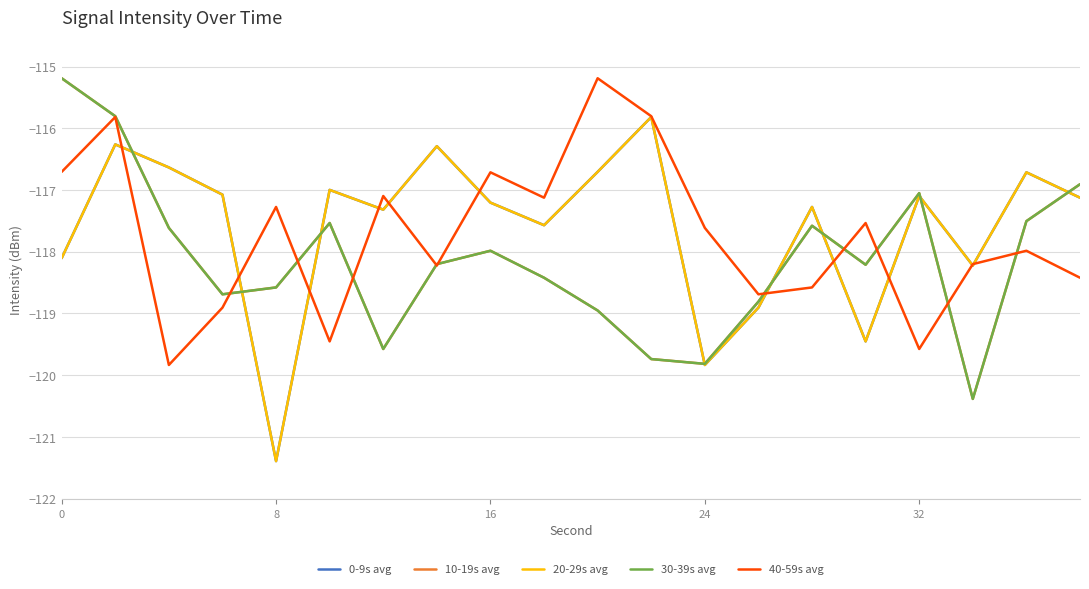

What is the maximum value for 20-29s avg?

-115.8